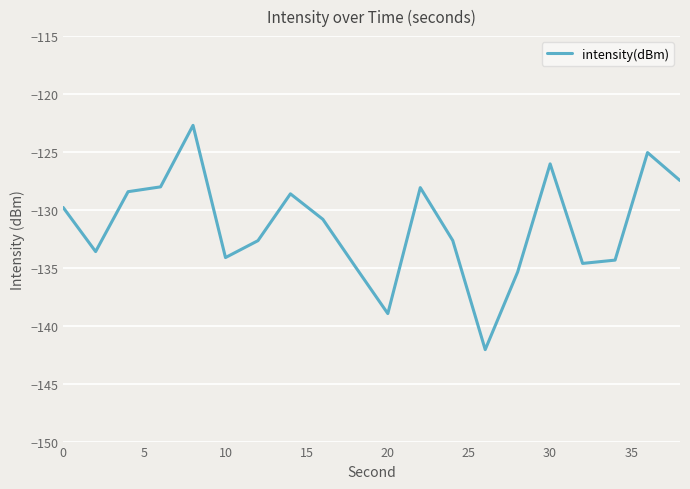

What is the difference between the maximum and minimum values?

19.4